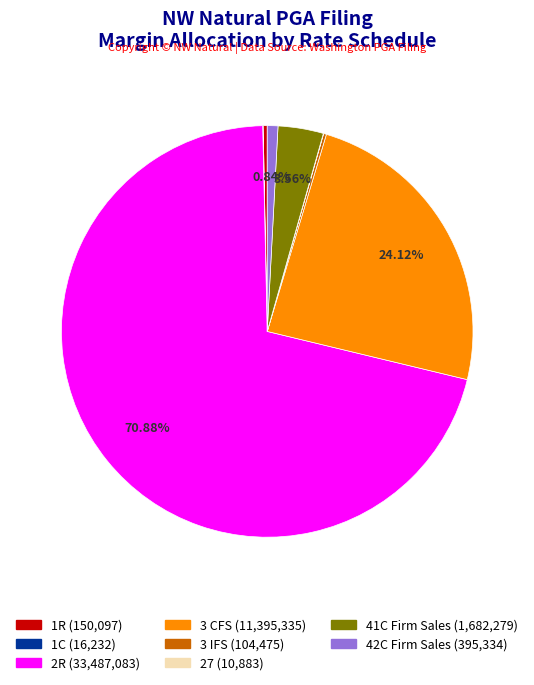

To the nearest percent, what is the combined percentage of 42C Firm Sales and 2R?

72%